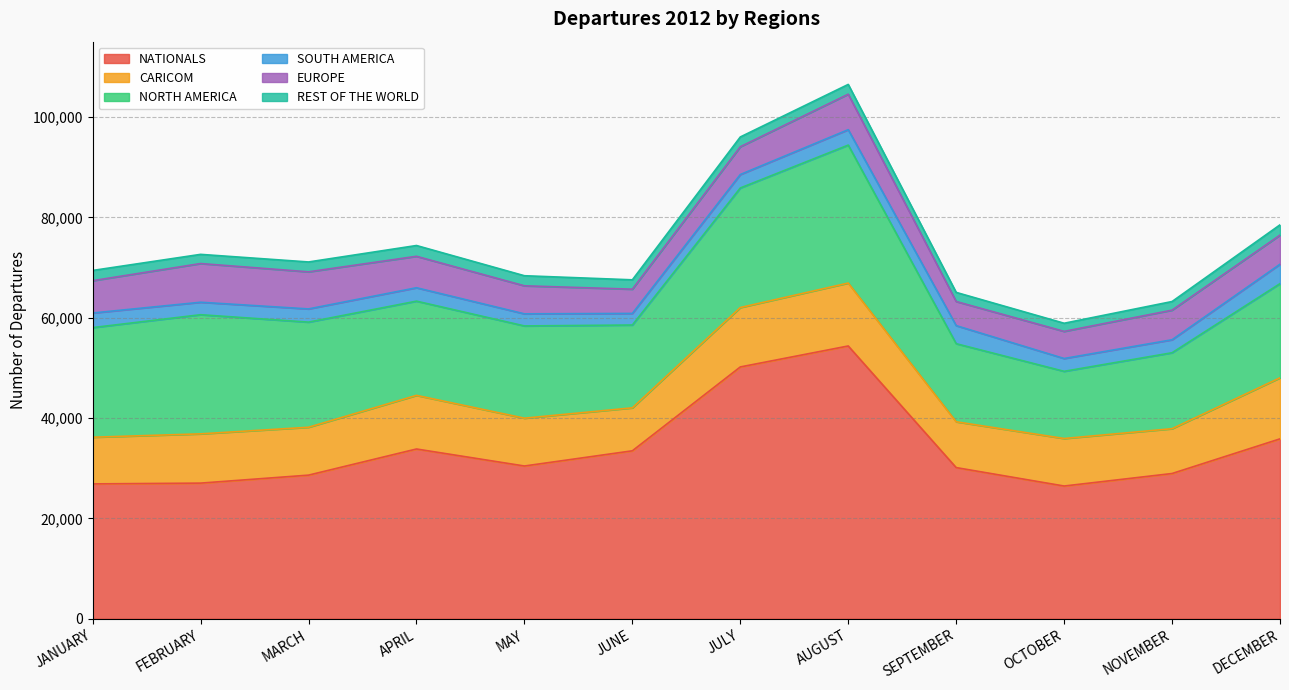

Reading right to left, what are all the values shown in this chart?

NATIONALS: 35855	28949	26455	30129	54365	50186	33473	30445	33834	28626	27035	26879
CARICOM: 12166	8931	9470	9129	12541	11838	8563	9530	10690	9541	9816	9302
NORTH AMERICA: 18766	15136	13389	15562	27491	23828	16506	18385	18774	20953	23743	21845
SOUTH AMERICA: 3870	2589	2554	3602	3075	2680	2310	2410	2671	2629	2487	2910
EUROPE: 5798	5900	5403	4806	7068	5534	4831	5585	6266	7392	7710	6438
REST OF THE WORLD: 2050	1720	1624	1814	1949	1950	1865	2008	2151	1965	1831	2041